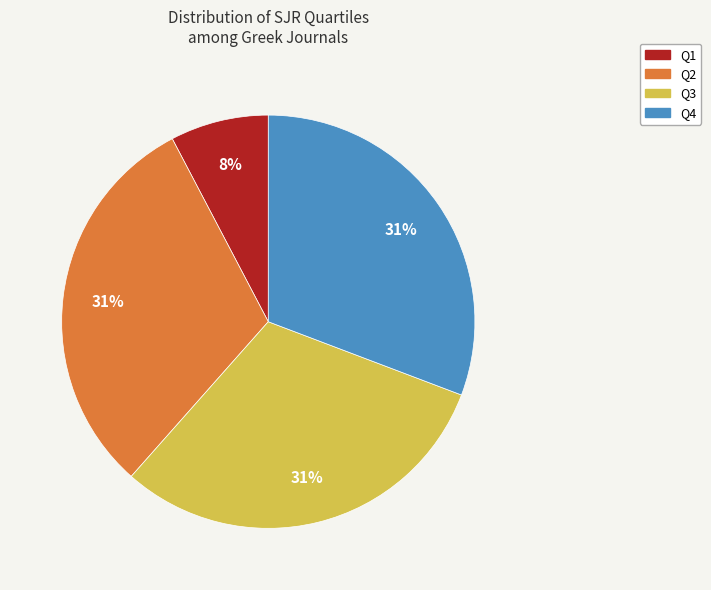

Which has a higher value, Q4 or Q1?

Q4